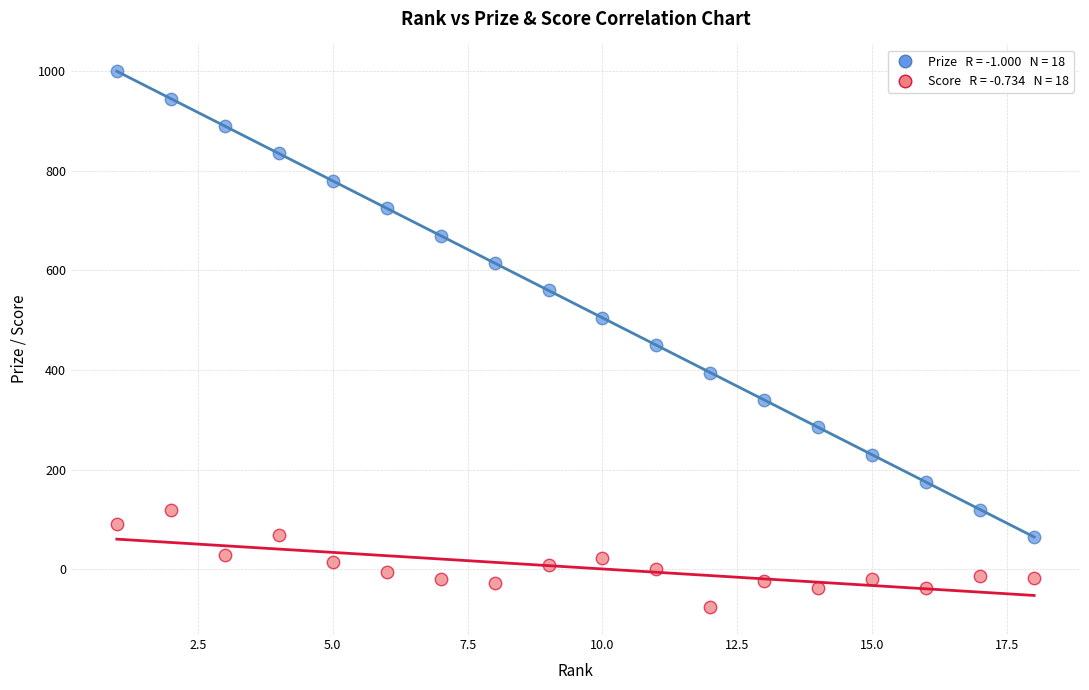

Across all series, what Y value is closest to 462?

450